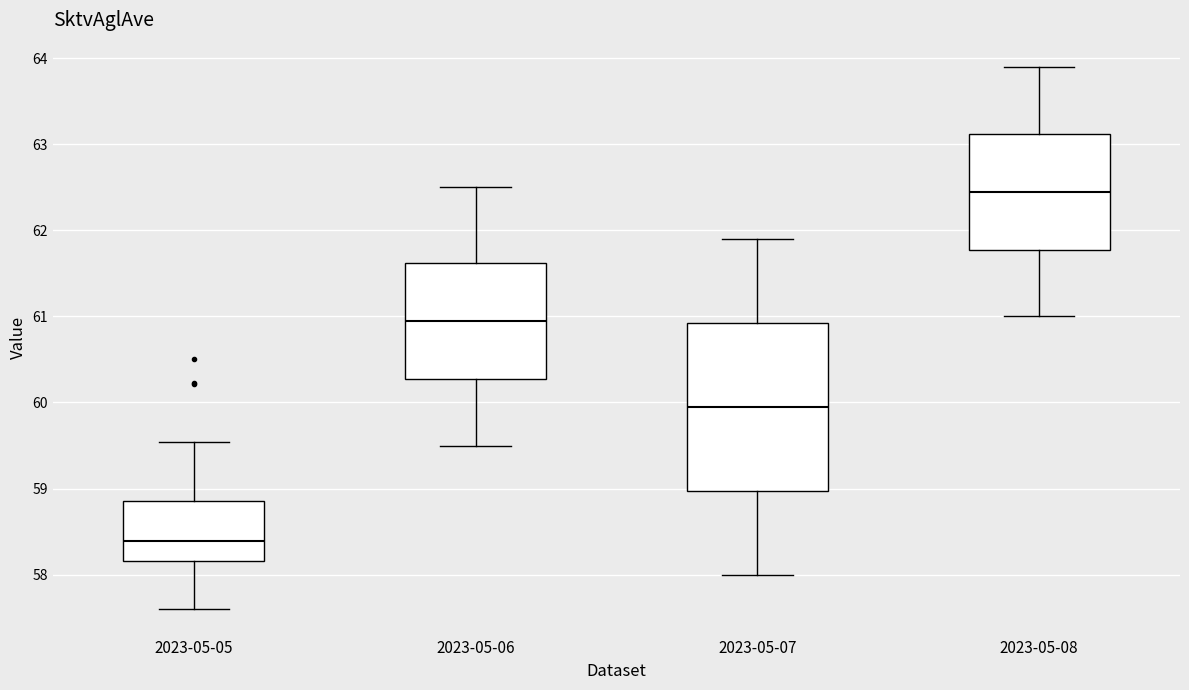

Which box has the lowest median line?

2023-05-05